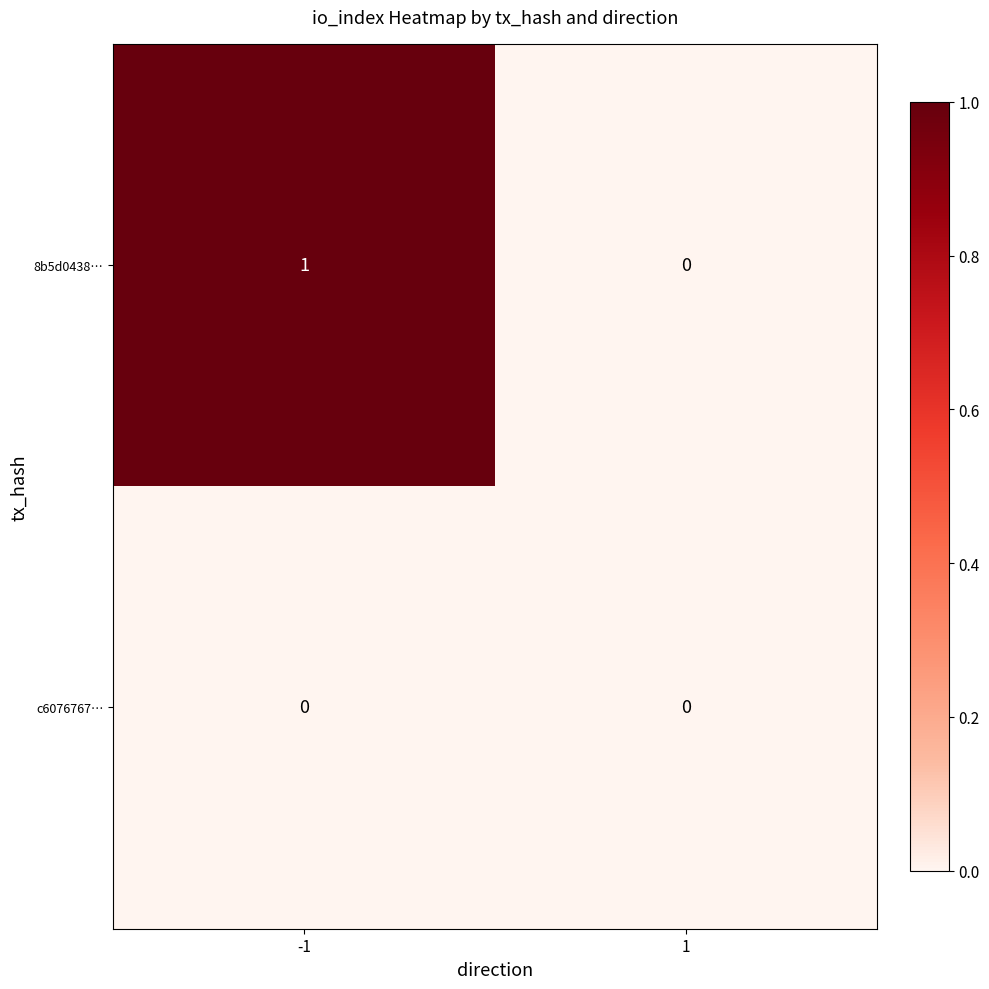

Between -1 and 1, which series saw the biggest shift?

8b5d0438…